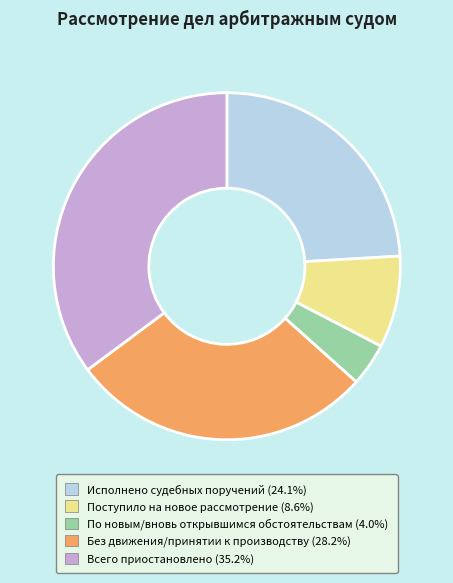

Is there any slice that represents more than half of the pie?

No